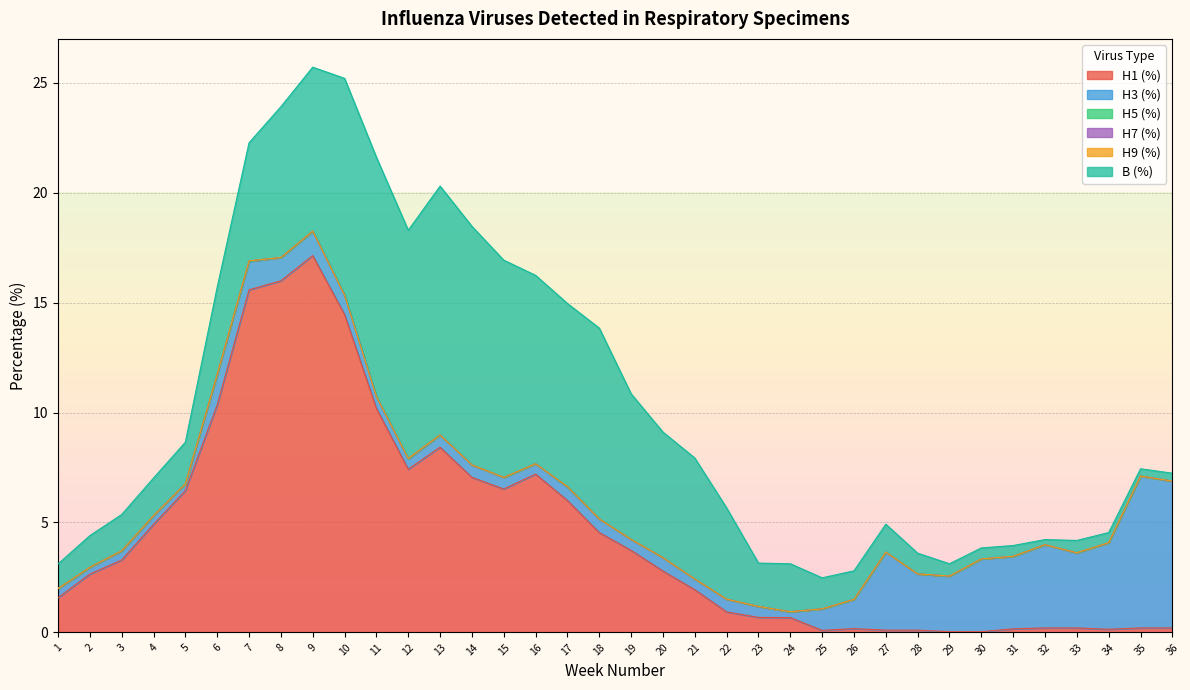

What is the value of the H1 (%) point at the 25th from the left?

0.1